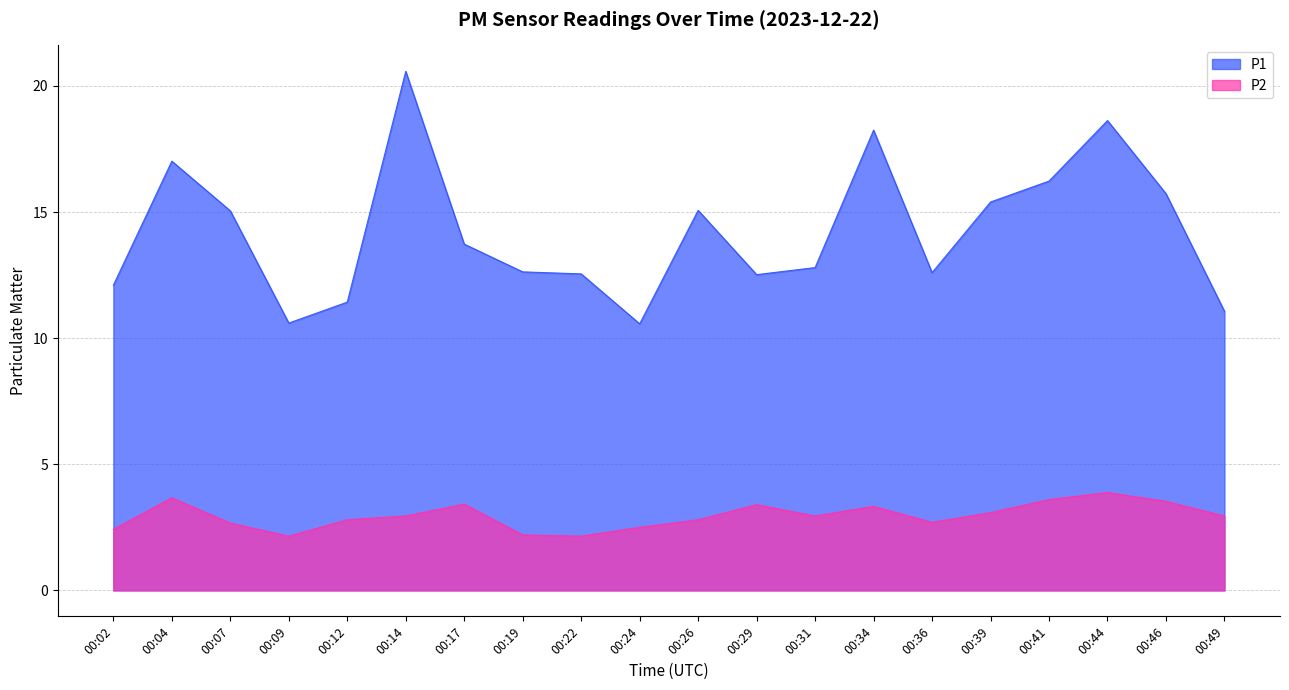

Reading right to left, extract all data points from this chart.

P1: 11.1	15.7	18.6	16.2	15.4	12.6	18.2	12.8	12.5	15.1	10.6	12.6	12.6	13.7	20.6	11.4	10.6	15.1	17.0	12.1
P2: 3.0	3.5	3.9	3.6	3.1	2.7	3.3	3.0	3.4	2.8	2.5	2.1	2.2	3.4	3.0	2.8	2.1	2.7	3.7	2.4